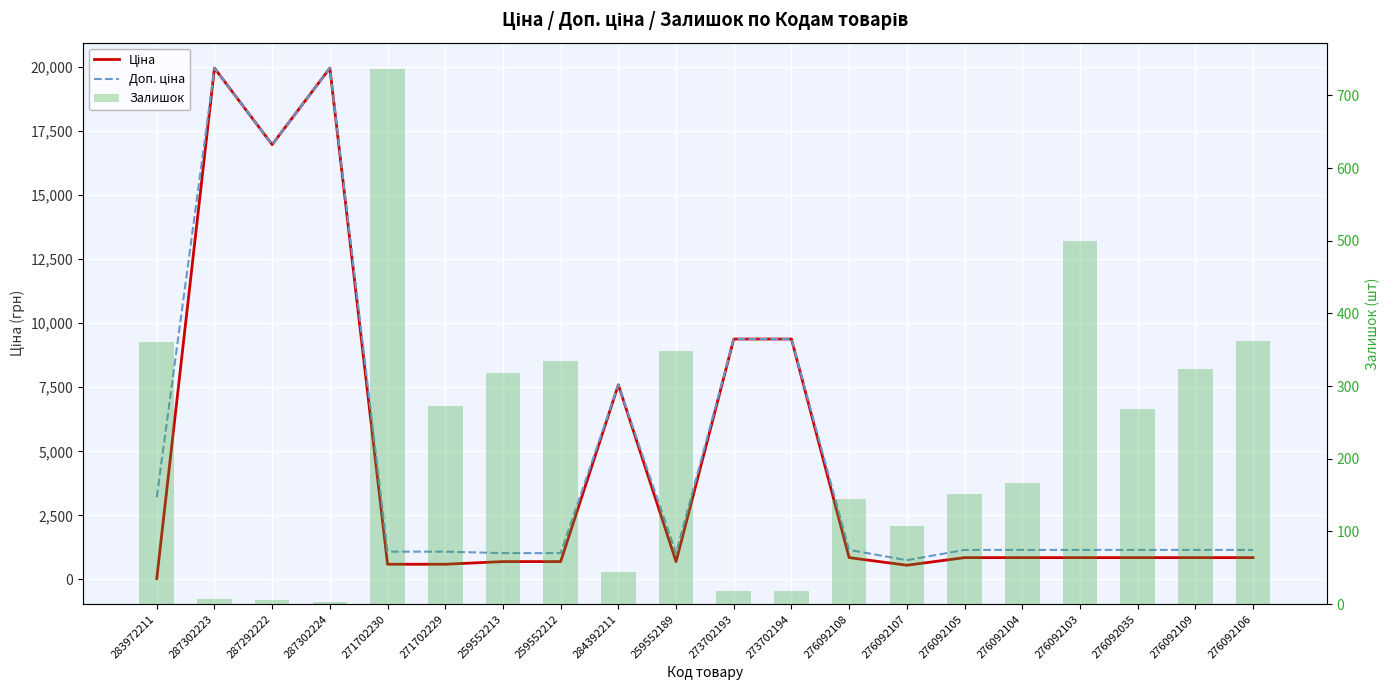

Reading right to left, what are all the values shown in this chart?

Ціна: 276092106=848.4	276092109=848.4	276092035=848.4	276092103=848.4	276092104=848.4	276092105=848.4	276092107=551.5	276092108=848.4	273702194=9384.0	273702193=9384.0	259552189=693.7	284392211=7596.5	259552212=693.7	259552213=693.7	271702229=589.9	271702230=589.9	287302224=19964.2	287292222=16976.3	287302223=19964.2	283972211=32.0
Доп. ціна: 276092106=1149.7	276092109=1149.7	276092035=1149.7	276092103=1149.7	276092104=1149.7	276092105=1149.7	276092107=747.0	276092108=1149.7	273702194=9384.0	273702193=9384.0	259552189=1024.6	284392211=7596.5	259552212=1024.6	259552213=1024.6	271702229=1081.7	271702230=1081.7	287302224=19964.2	287292222=16976.3	287302223=19964.2	283972211=3205.0
Залишок: 276092106=362.0	276092109=323.0	276092035=269.0	276092103=500.0	276092104=167.0	276092105=151.0	276092107=107.0	276092108=145.0	273702194=18.0	273702193=18.0	259552189=348.0	284392211=44.0	259552212=335.0	259552213=318.0	271702229=273.0	271702230=736.0	287302224=3.0	287292222=5.0	287302223=7.0	283972211=360.0